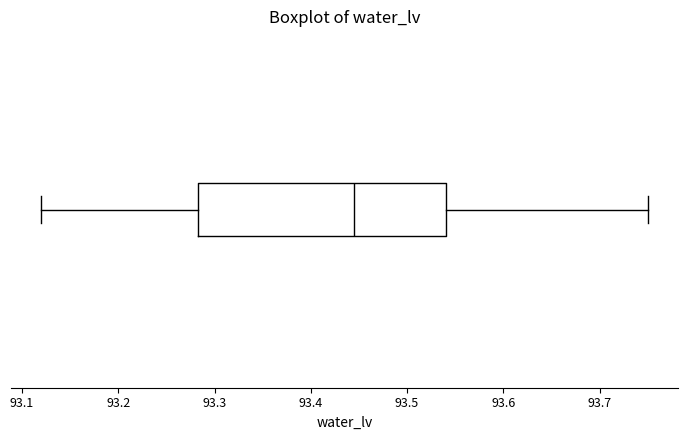

Where does the left whisker of the box end on the x-axis? The values are not printed on the chart, so give them approximately, as read against the axis.

93.12